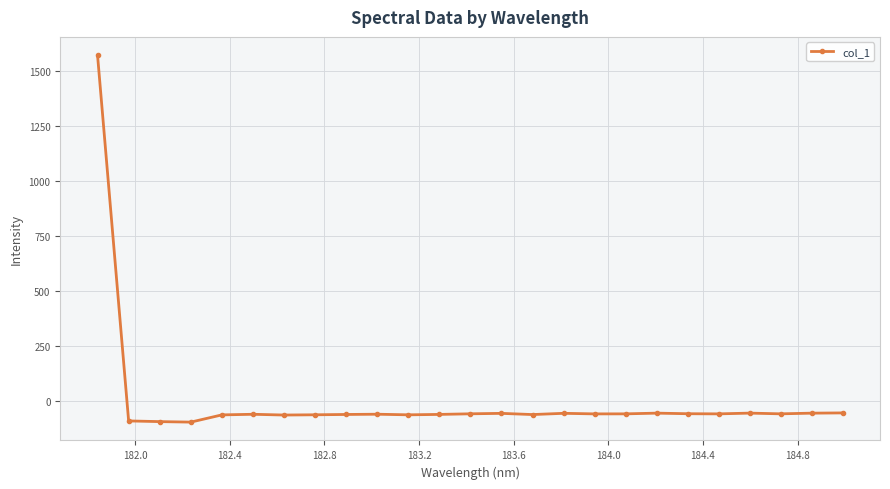

What is the value of the 12th point from the left?

-59.4